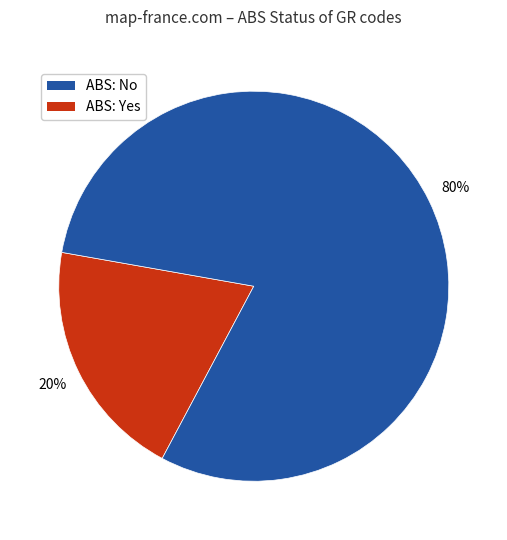

Is there any slice that represents more than half of the pie?

Yes